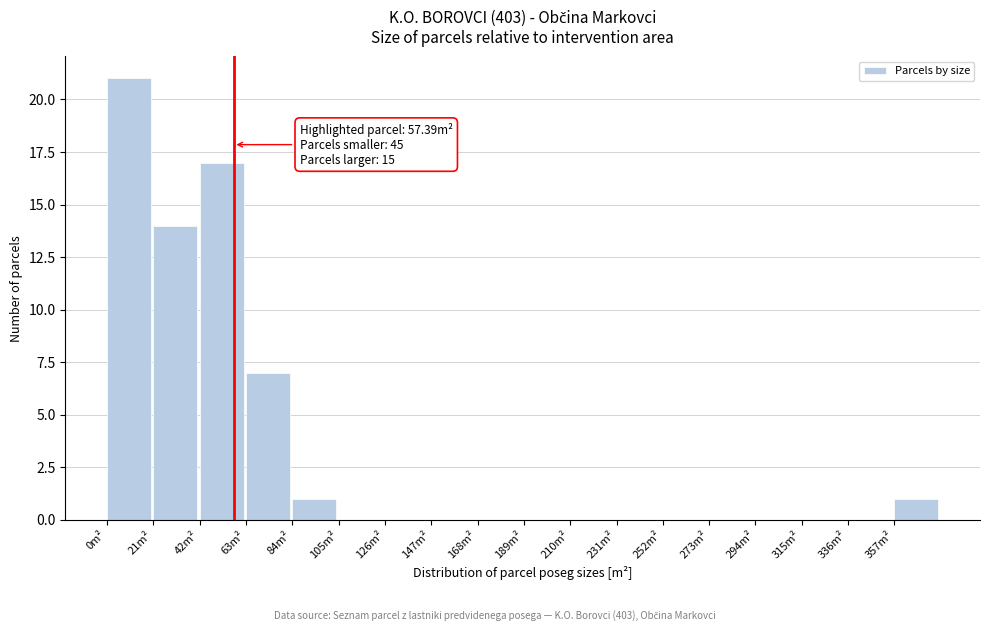

Over which range of the x-axis is the bar tallest?

0 to 21